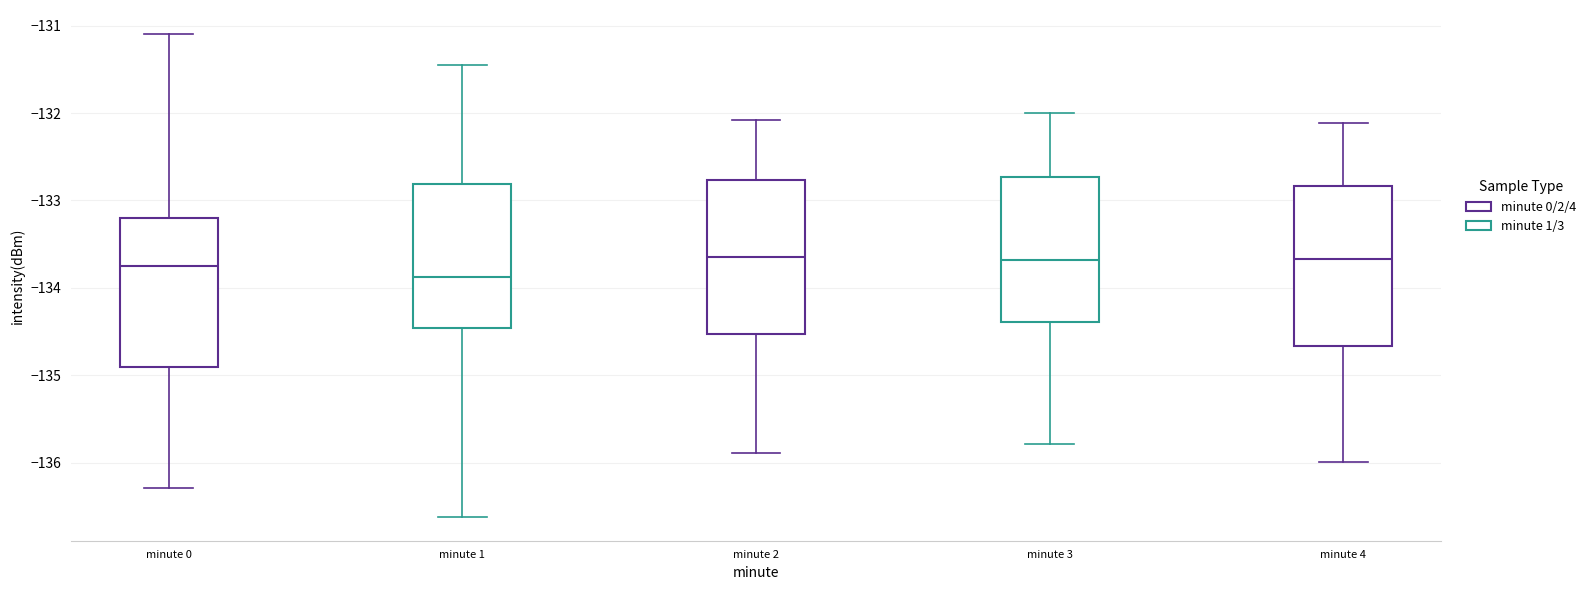

Reading left to right, transcribe this box plot: for each box, give where its median line is, the range the box spans, and where its two whiskers end, as read against the y-axis. The values are not printed on the chart, so give them approximately, as read against the axis.

minute 0: median -133.8, box -134.9 to -133.2, whiskers -136.3 to -131.1
minute 1: median -133.9, box -134.5 to -132.8, whiskers -136.6 to -131.4
minute 2: median -133.6, box -134.5 to -132.8, whiskers -135.9 to -132.1
minute 3: median -133.7, box -134.4 to -132.7, whiskers -135.8 to -132.0
minute 4: median -133.7, box -134.7 to -132.8, whiskers -136.0 to -132.1